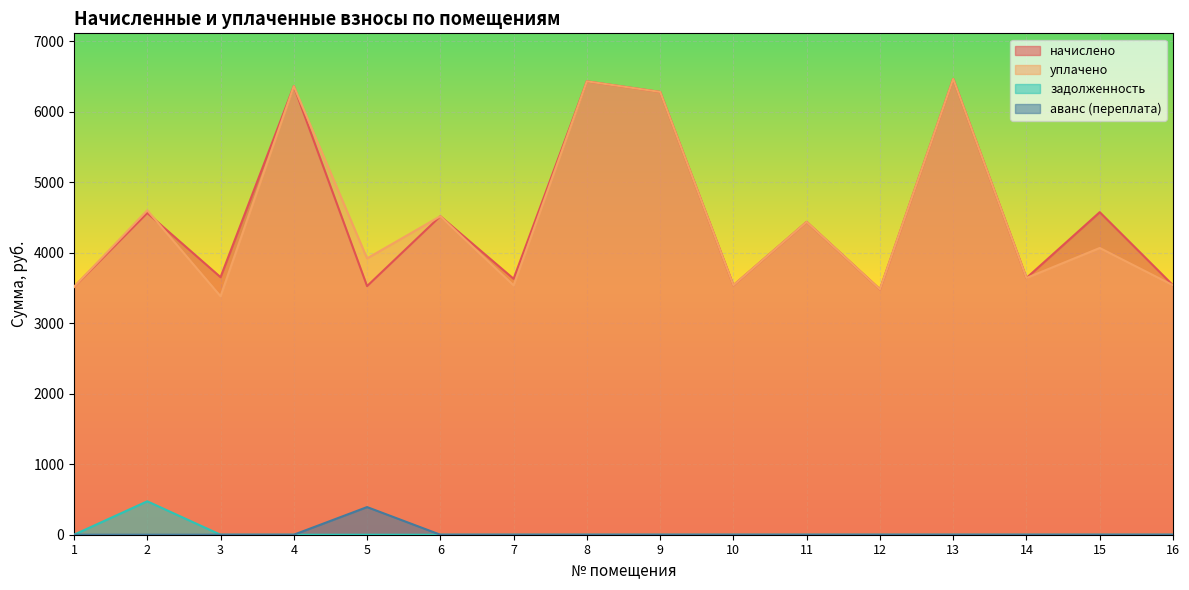

Reading left to right, transcribe all the data shown in this chart.

начислено: 1=3513.6	2=4561.9	3=3651.8	4=6359.0	5=3525.1	6=4515.8	7=3628.8	8=6428.2	9=6278.4	10=3536.6	11=4435.2	12=3479.0	13=6462.7	14=3640.3	15=4573.4	16=3536.6
уплачено: 1=3513.6	2=4600.0	3=3381.2	4=6359.0	5=3918.1	6=4515.8	7=3535.9	8=6428.2	9=6278.4	10=3536.6	11=4435.2	12=3479.0	13=6462.7	14=3640.3	15=4065.3	16=3536.6
задолженность: 1=0.0	2=474.0	3=0.0	4=0.0	5=0.0	6=0.0	7=0.0	8=0.0	9=0.0	10=0.0	11=0.0	12=0.0	13=0.0	14=0.0	15=0.0	16=0.0
аванс (переплата): 1=0.0	2=0.0	3=0.0	4=0.0	5=392.0	6=0.0	7=0.0	8=0.0	9=0.0	10=0.0	11=0.0	12=0.0	13=0.0	14=0.0	15=0.0	16=0.0